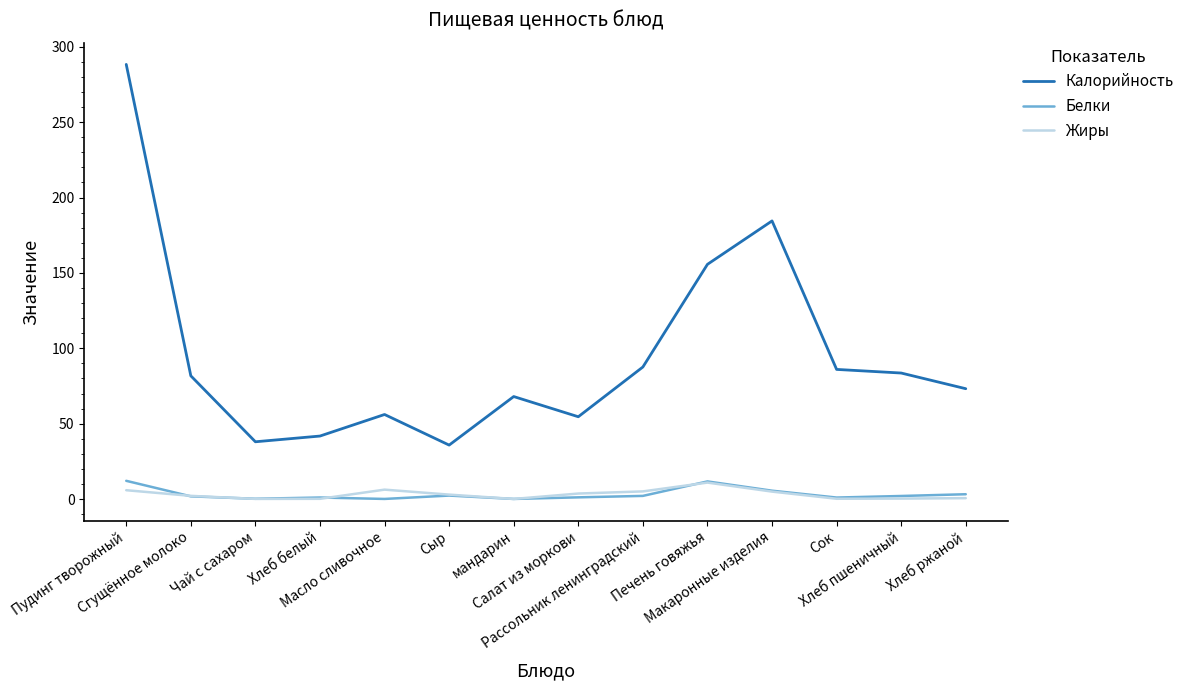

The Калорийность series shows 75.3 at Масло сливочное. True or false?

False